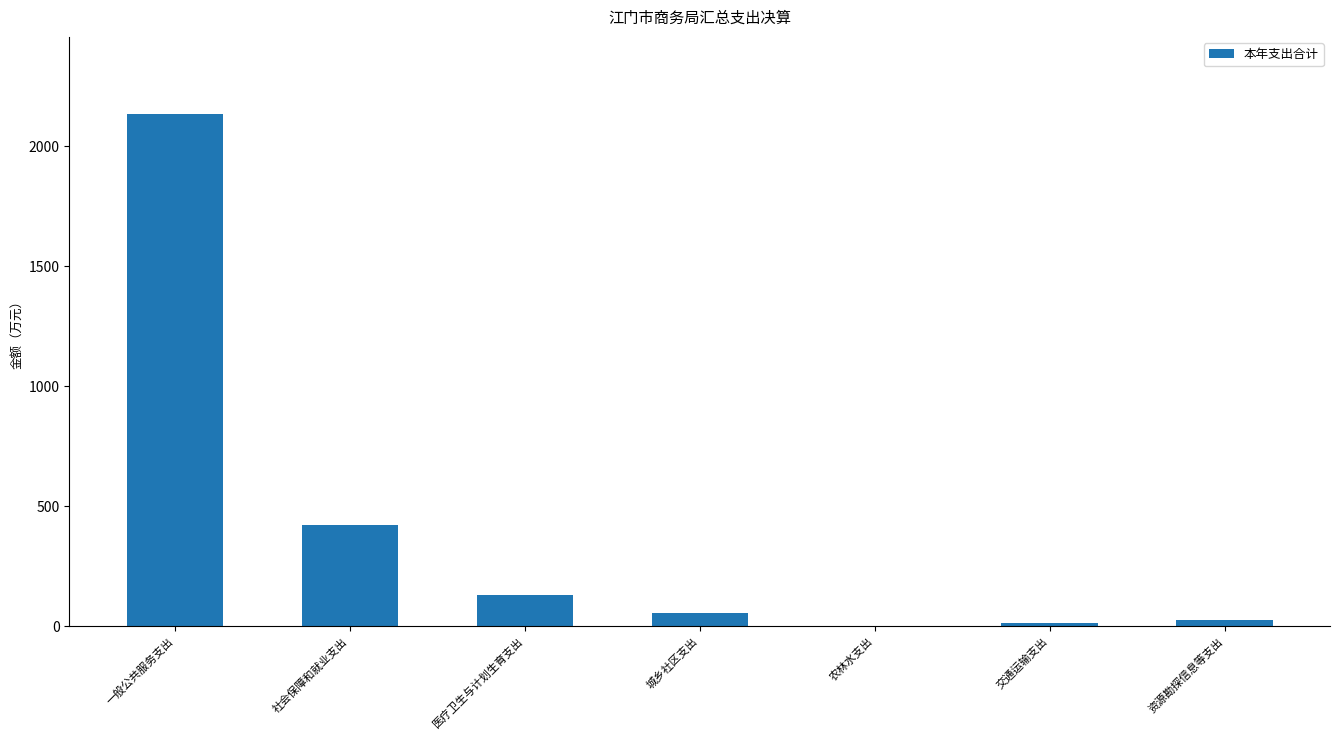

Count the number of values greater than 55.

4